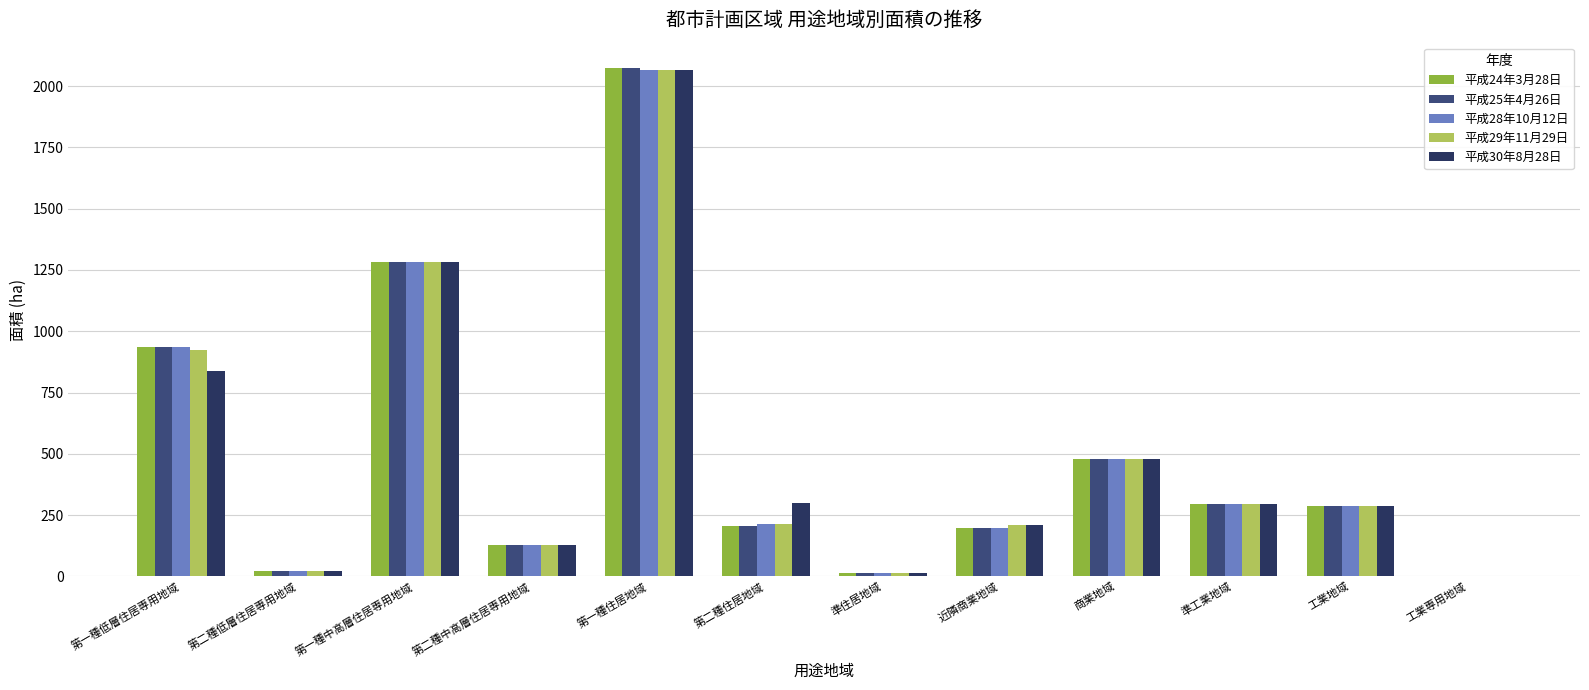

At which label does 平成30年8月28日 reach its peak?

第一種住居地域